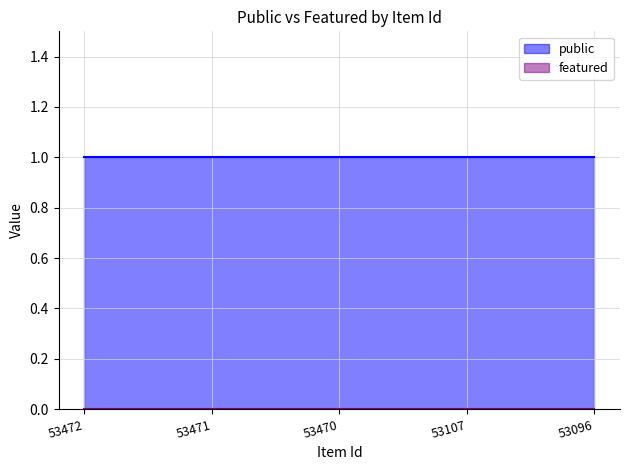

What is the spread (max minus min) of values at 53470?

1